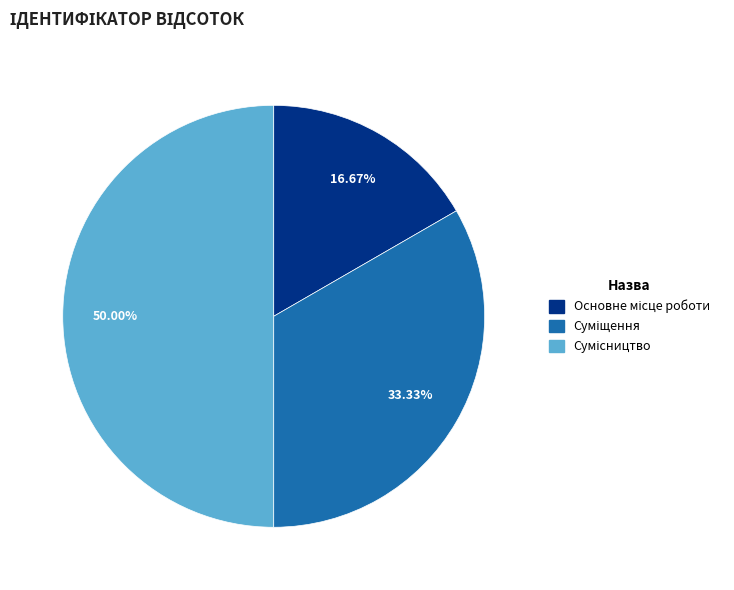

To the nearest percent, what is the average slice percentage?

33%